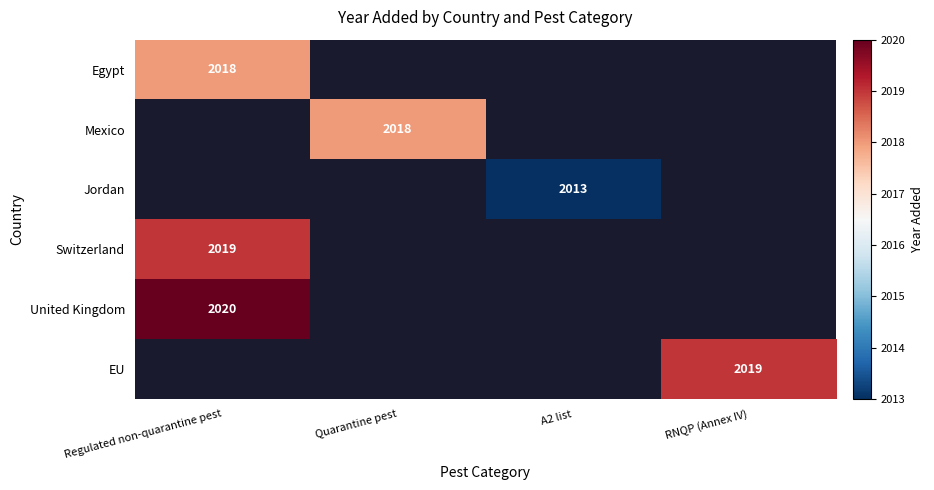

At how many categories does at least one series exceed 2013?

3